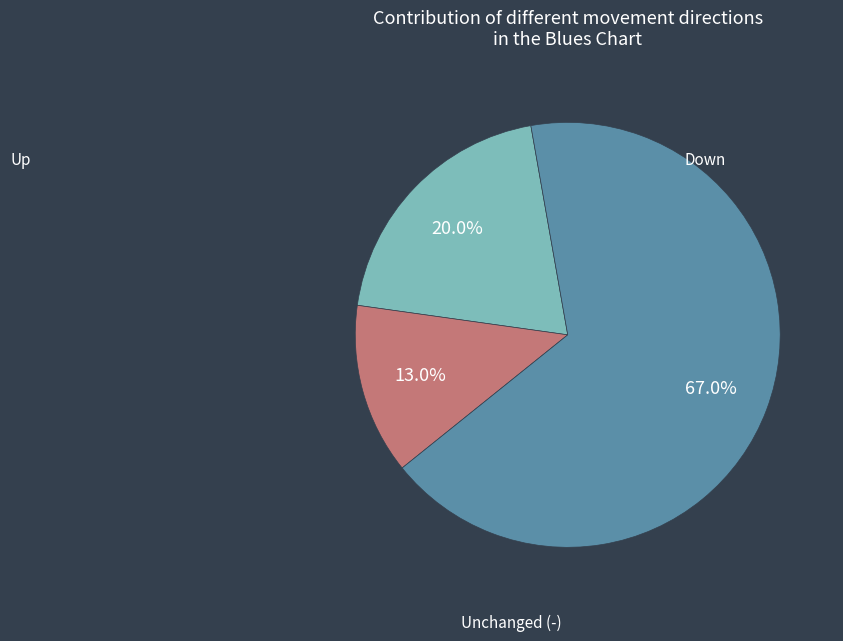

How many slices are in this pie chart?

3